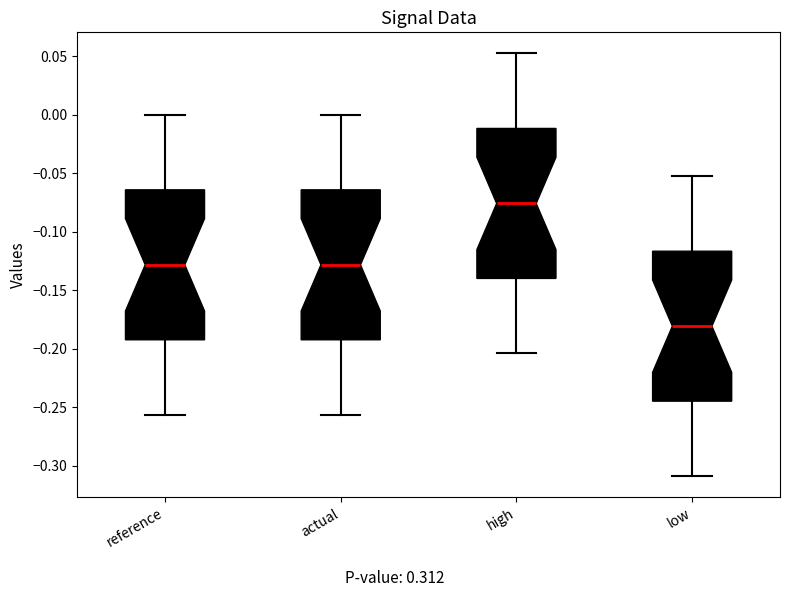

Reading left to right, read every box against the y-axis: the position of its median line, the range the box covers, and the ends of its whiskers. The values are not printed on the chart, so give them approximately, as read against the axis.

reference: median -0.130, box -0.190 to -0.065, whiskers -0.255 to 0.000
actual: median -0.130, box -0.190 to -0.065, whiskers -0.255 to 0.000
high: median -0.075, box -0.140 to -0.010, whiskers -0.205 to 0.050
low: median -0.180, box -0.245 to -0.115, whiskers -0.310 to -0.050